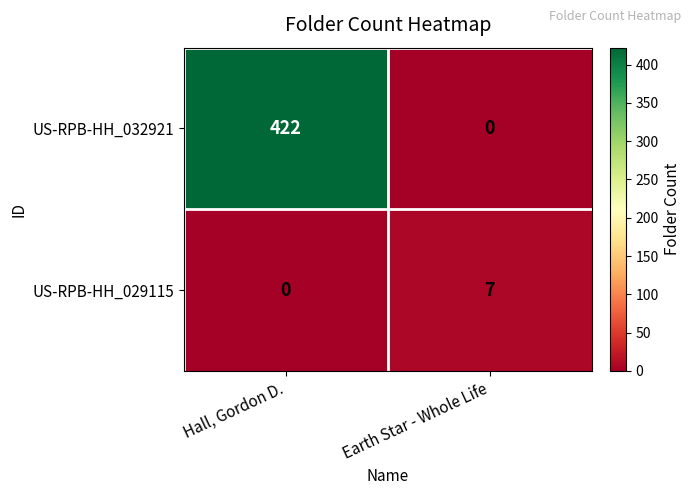

The value of US-RPB-HH_029115 at Hall, Gordon D. is 0. True or false?

True